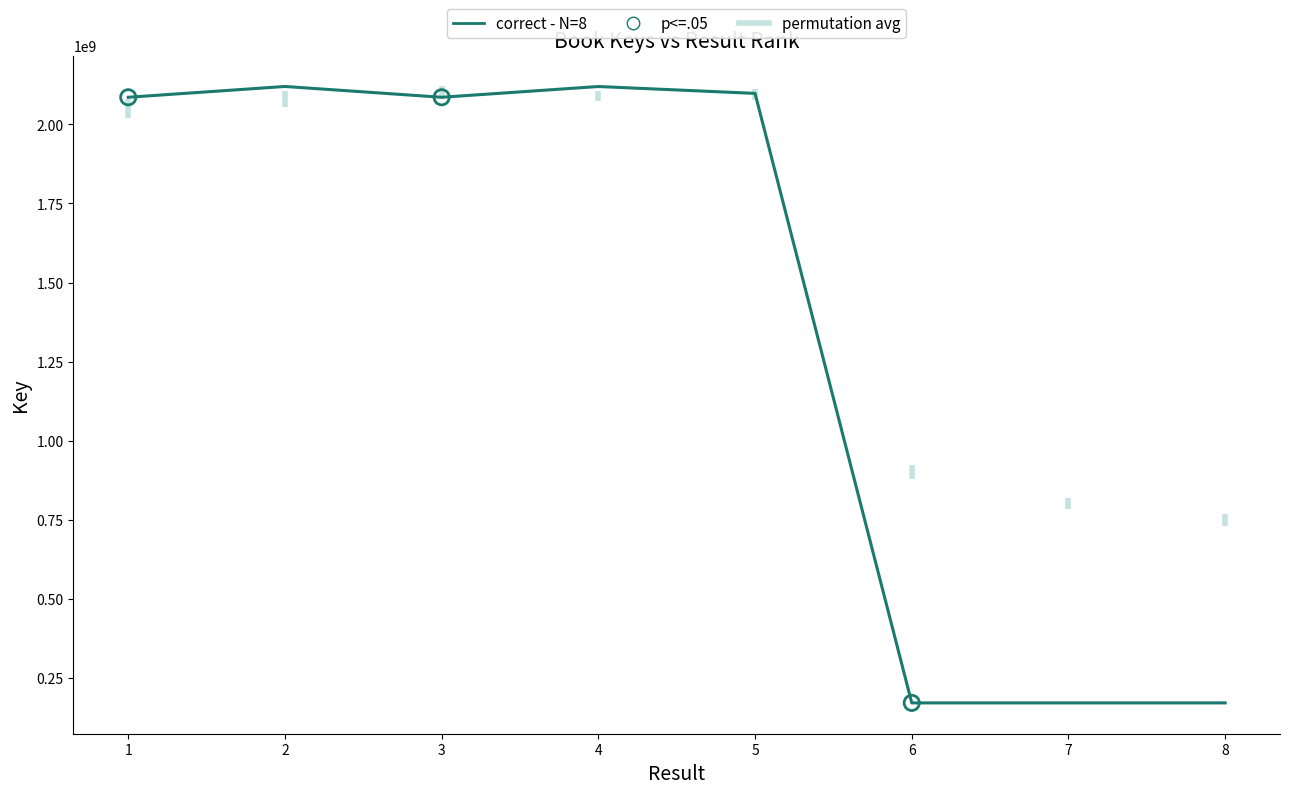

Between 3 and 1, which is larger?

1